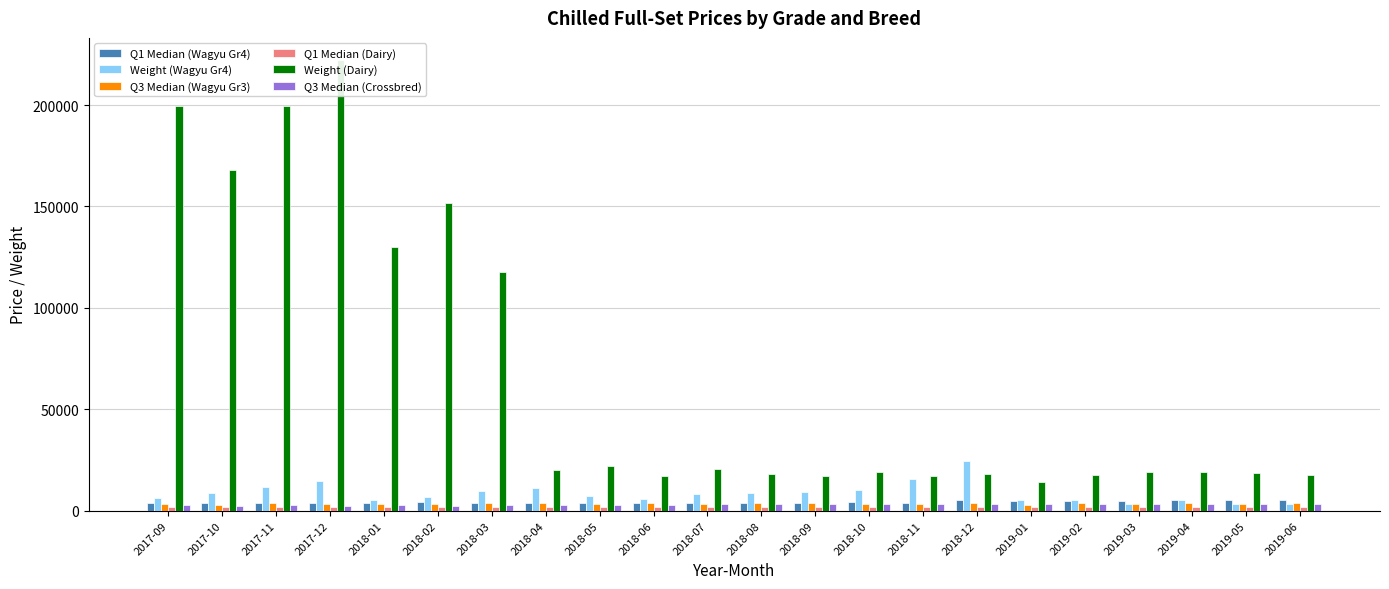

Reading left to right, extract all data points from this chart.

Q1 Median (Wagyu Gr4): 2017-09=3532	2017-10=3888	2017-11=3856	2017-12=4002	2018-01=3683	2018-02=4428	2018-03=3672	2018-04=3618	2018-05=3737	2018-06=3661	2018-07=3672	2018-08=3683	2018-09=3888	2018-10=4374	2018-11=3888	2018-12=5426	2019-01=4590	2019-02=4611	2019-03=4891	2019-04=5290	2019-05=5396	2019-06=5184
Weight (Wagyu Gr4): 2017-09=6210	2017-10=8838	2017-11=11480	2017-12=14746	2018-01=5105	2018-02=6900	2018-03=9723	2018-04=11391	2018-05=7070	2018-06=5680	2018-07=8045	2018-08=8828	2018-09=9416	2018-10=10373	2018-11=15525	2018-12=24521	2019-01=5241	2019-02=5484	2019-03=3205	2019-04=5128	2019-05=3328	2019-06=3496
Q3 Median (Wagyu Gr3): 2017-09=3298	2017-10=3024	2017-11=3931	2017-12=3434	2018-01=3370	2018-02=3348	2018-03=3942	2018-04=3942	2018-05=3424	2018-06=3725	2018-07=3164	2018-08=3892	2018-09=3726	2018-10=3192	2018-11=3488	2018-12=3866	2019-01=2711	2019-02=3980	2019-03=3163	2019-04=3853	2019-05=3456	2019-06=3856
Q1 Median (Dairy): 2017-09=1615	2017-10=1614	2017-11=1614	2017-12=1614	2018-01=1604	2018-02=1604	2018-03=1942	2018-04=2040	2018-05=2041	2018-06=1993	2018-07=1993	2018-08=1979	2018-09=1988	2018-10=2012	2018-11=2036	2018-12=2015	2019-01=2034	2019-02=2015	2019-03=2016	2019-04=2013	2019-05=2003	2019-06=2017
Weight (Dairy): 2017-09=199307	2017-10=167952	2017-11=199543	2017-12=221991	2018-01=129889	2018-02=151913	2018-03=117494	2018-04=20015	2018-05=21976	2018-06=17327	2018-07=20747	2018-08=18099	2018-09=16974	2018-10=18841	2018-11=17180	2018-12=18256	2019-01=14324	2019-02=17626	2019-03=18895	2019-04=18936	2019-05=18408	2019-06=17440
Q3 Median (Crossbred): 2017-09=2581	2017-10=2513	2017-11=2562	2017-12=2317	2018-01=2970	2018-02=2164	2018-03=2754	2018-04=2853	2018-05=2956	2018-06=3023	2018-07=3186	2018-08=3407	2018-09=3296	2018-10=3123	2018-11=3236	2018-12=3229	2019-01=3492	2019-02=3122	2019-03=3145	2019-04=3396	2019-05=3213	2019-06=3197